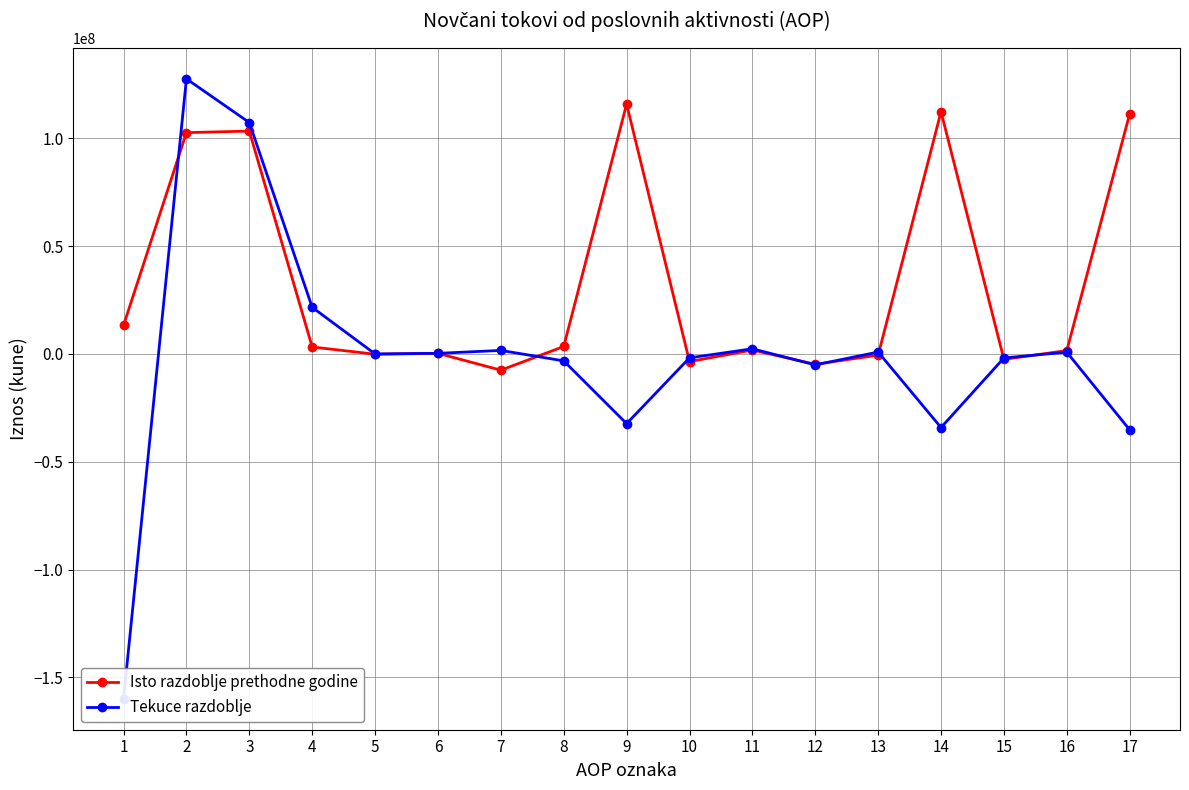

How many data points in Isto razdoblje prethodne godine are above 1807387?

8